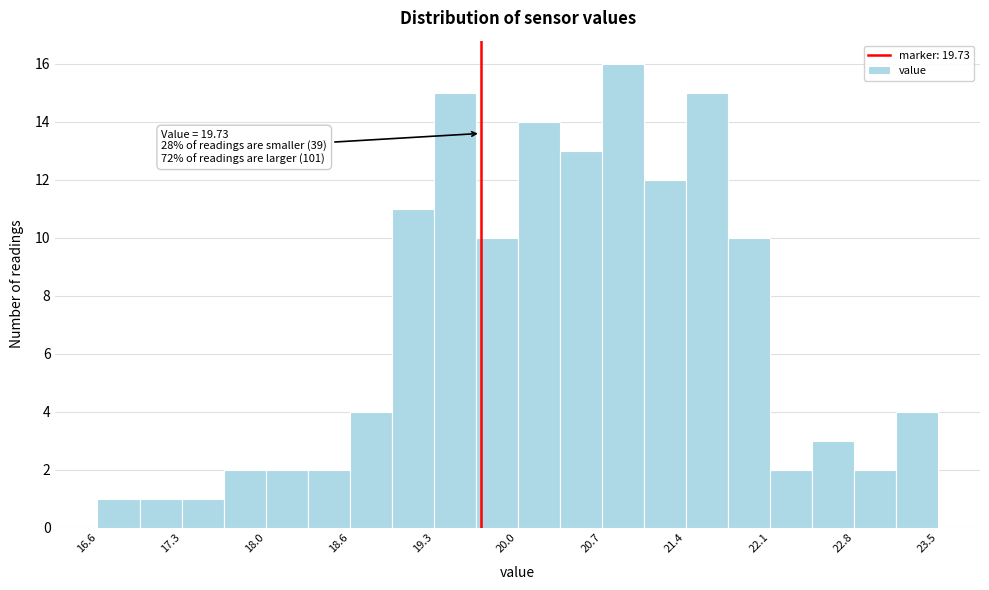

Around what value on the x-axis is the tallest bar? Give the approximate position of its centre, as read against the axis.

20.9